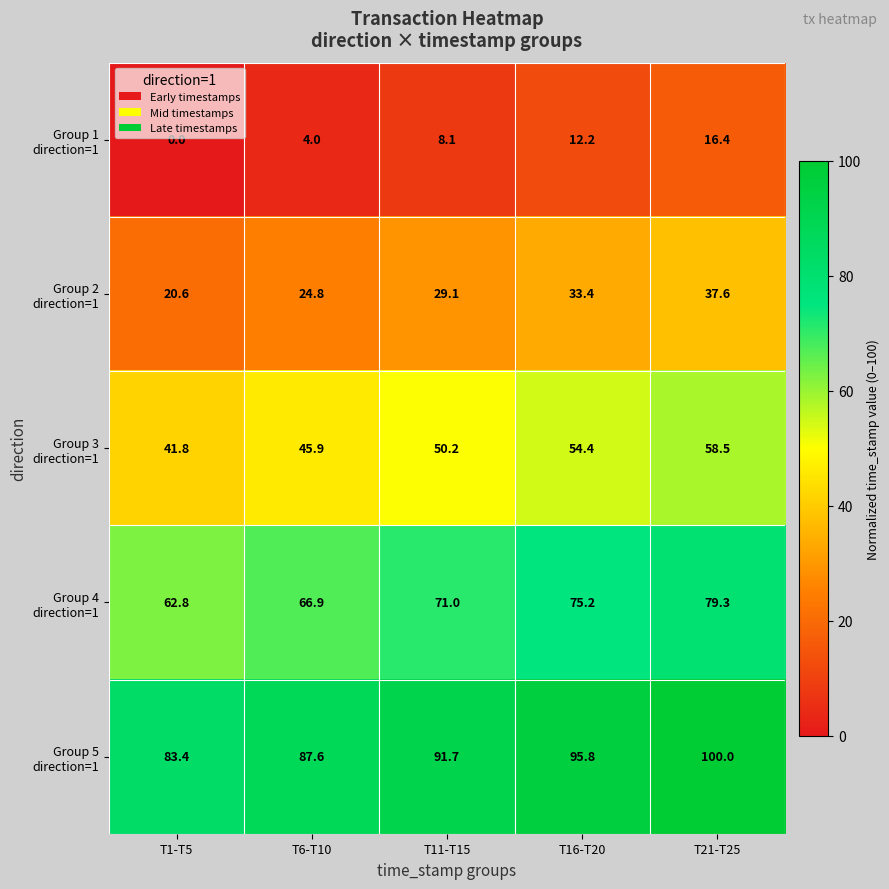

Which category has the highest value across all series?

T21-T25